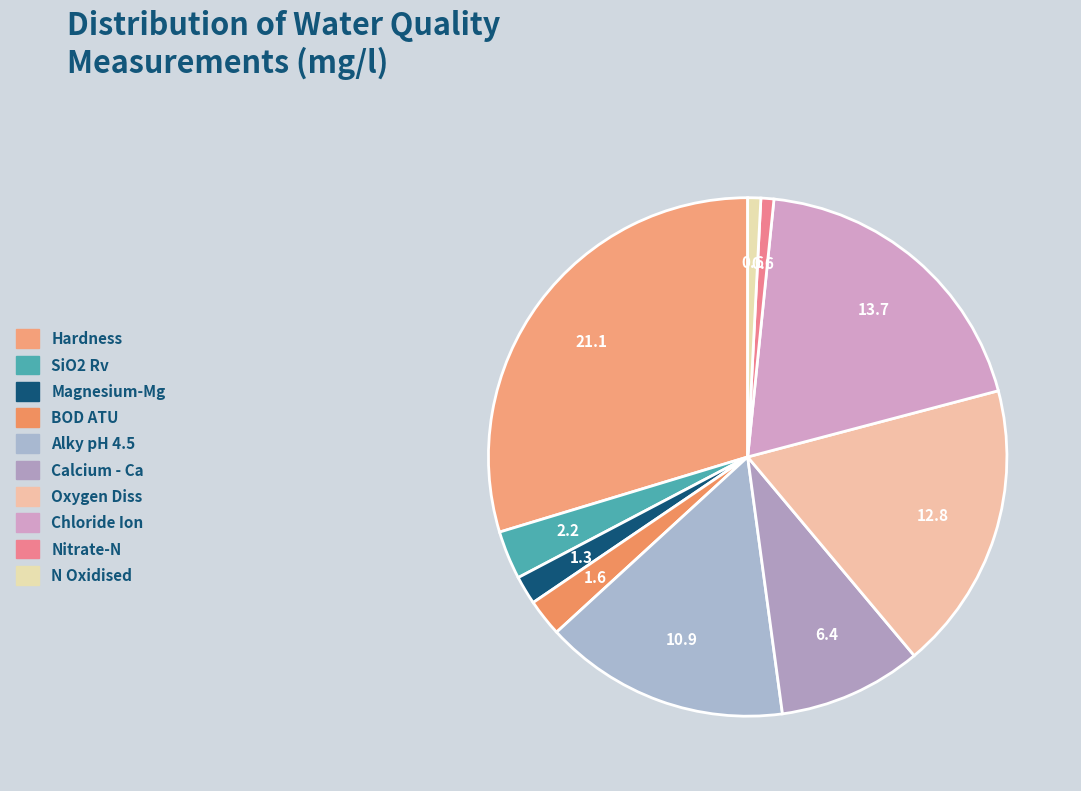

To the nearest percent, what is the average slice percentage?

10%